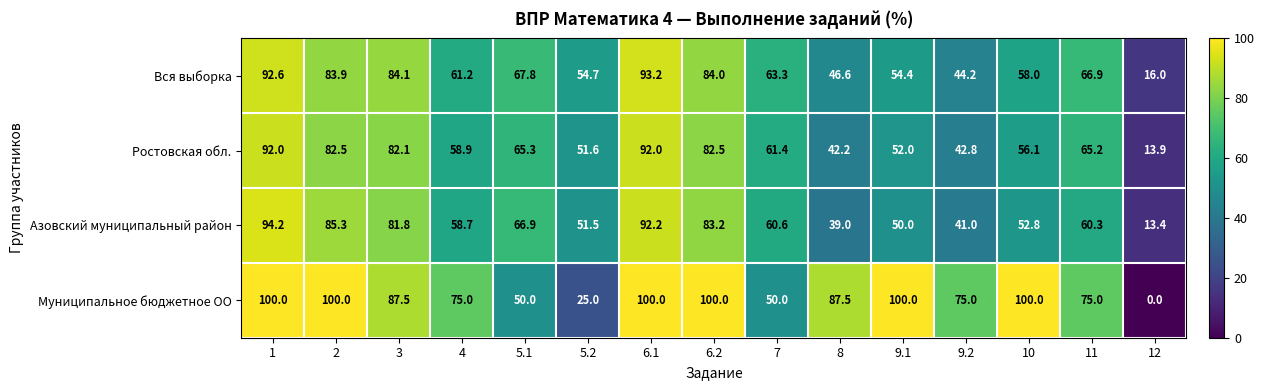

How many series are shown in this chart?

4